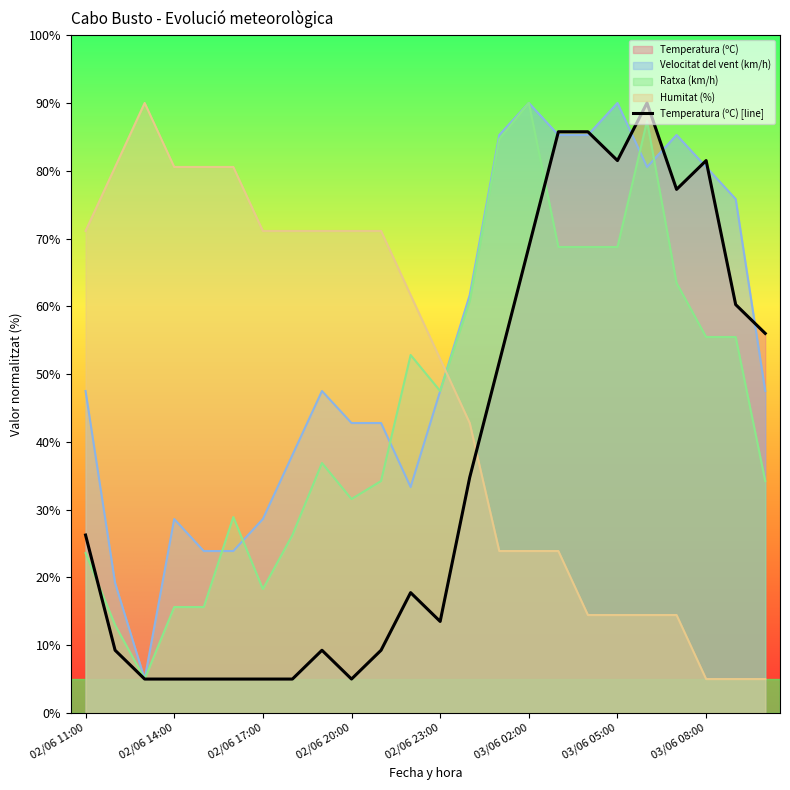

What is the highest value of the Velocitat del vent (km/h) series?

90.0